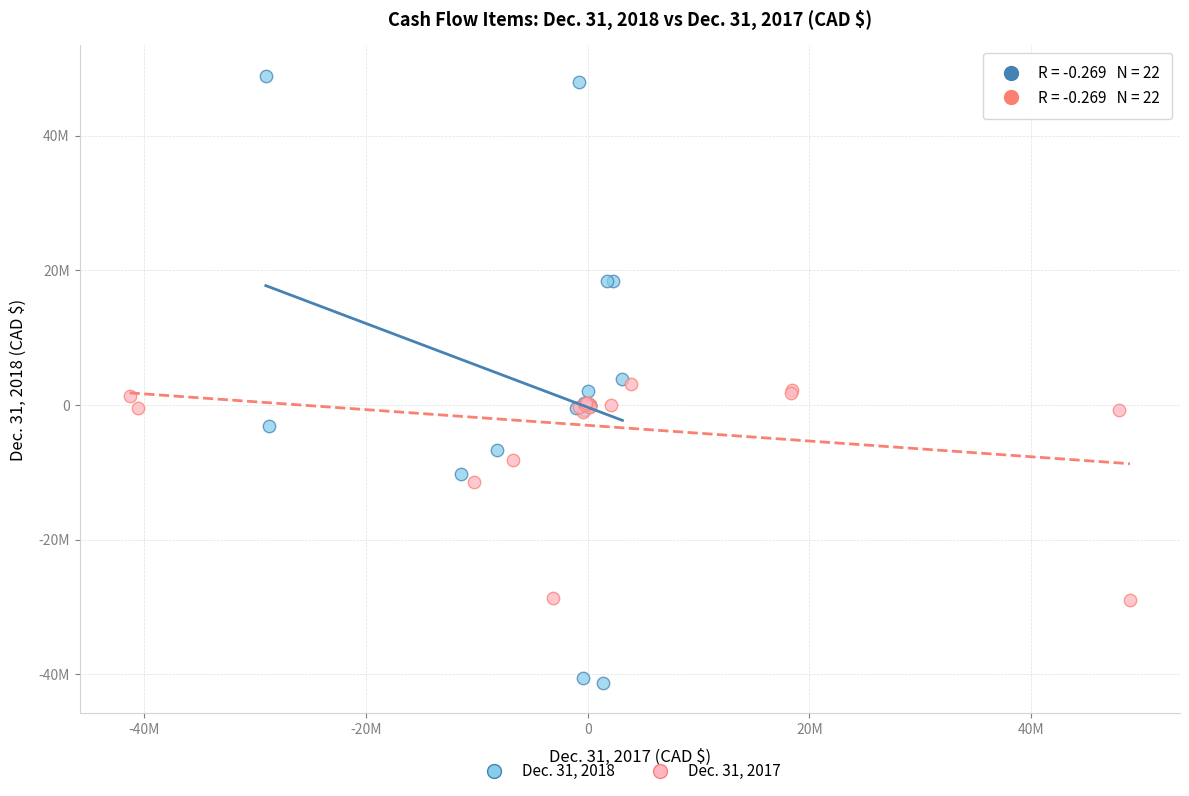

Which series has the widest spread of Y values?

Dec. 31, 2018